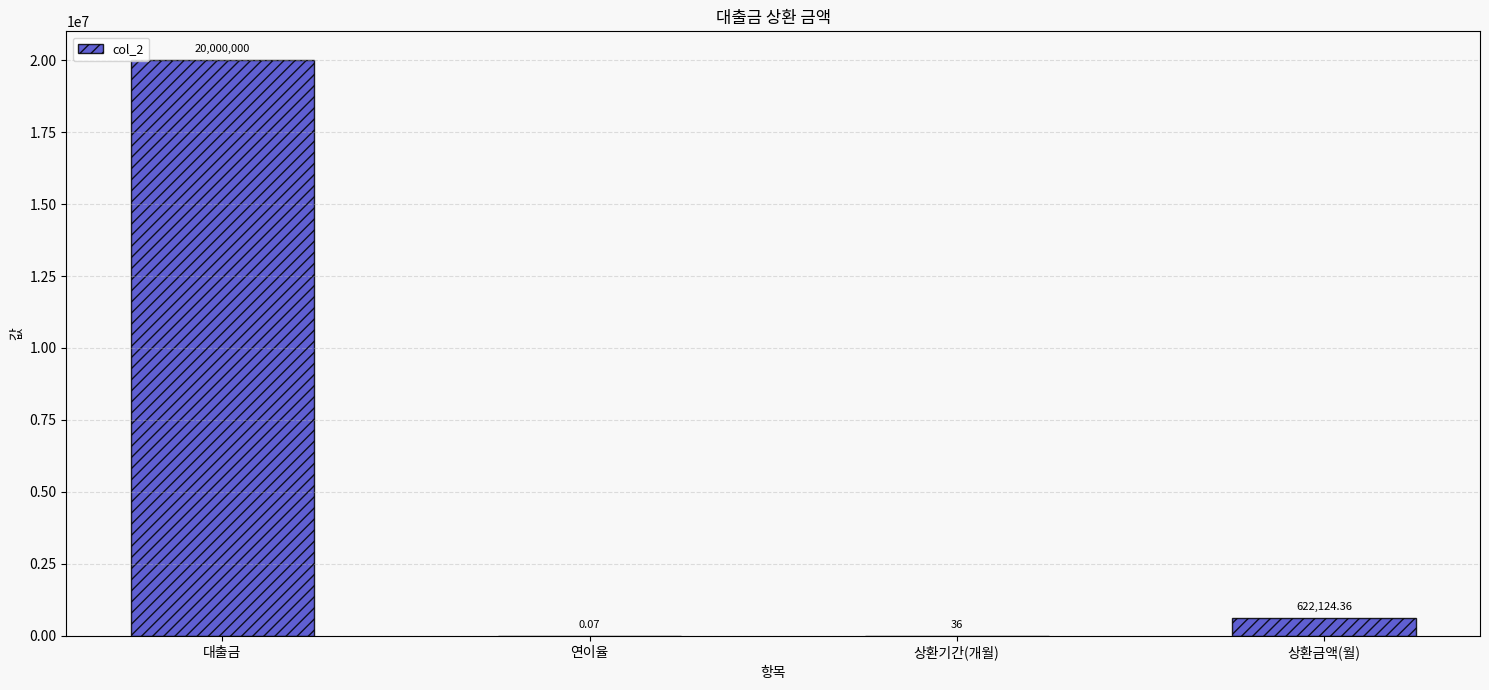

Which label corresponds to the largest value in the chart?

대출금